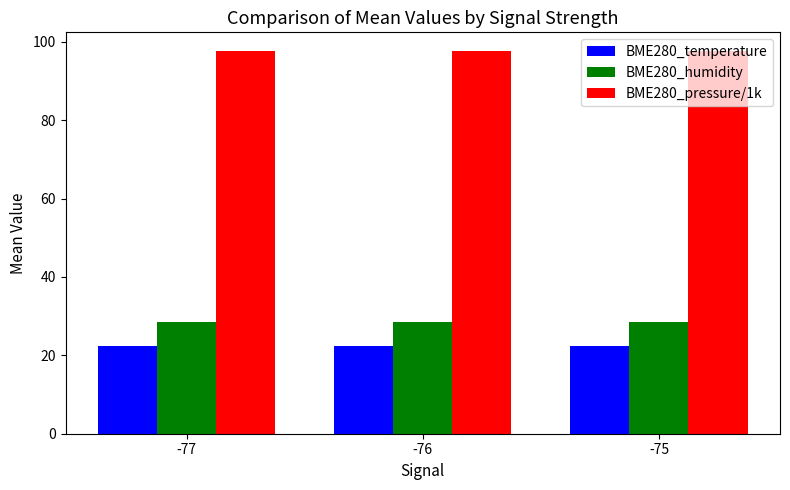

What is the sum of all BME280_humidity values?

85.3